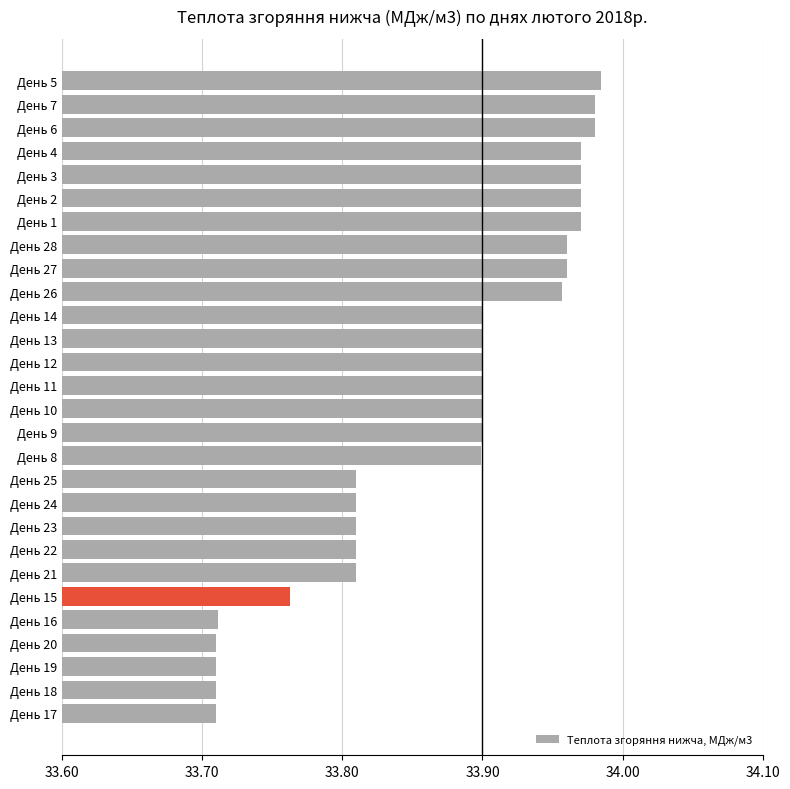

What is the change in value from День 23 to День 2?

+0.2